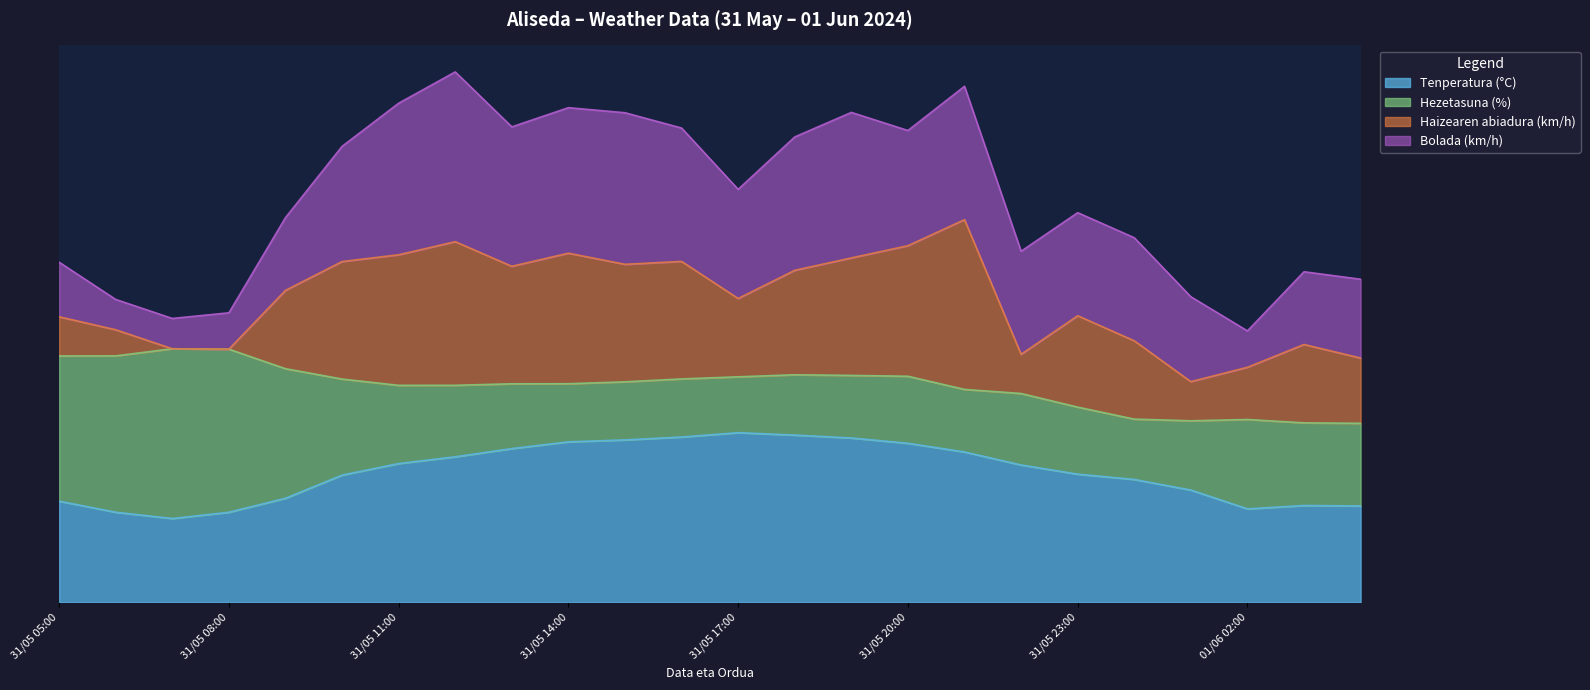

True or false: Tenperatura (°C) and Bolada (km/h) intersect in this chart.

False